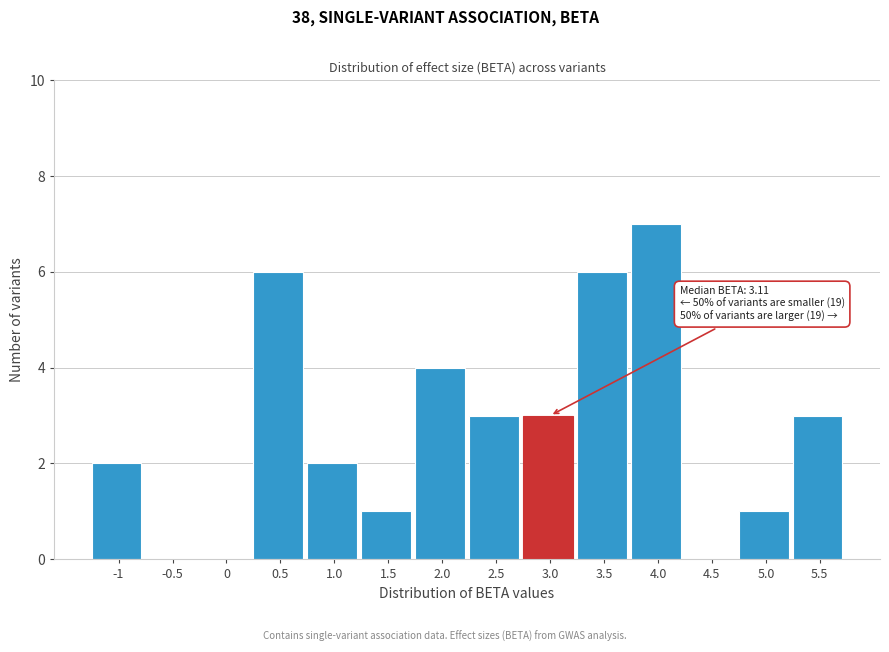

Reading right to left, extract all data points from this chart.

5.5=3	5.0=1	4.5=0	4.0=7	3.5=6	3.0=3	2.5=3	2.0=4	1.5=1	1.0=2	0.5=6	0=0	-0.5=0	-1=2